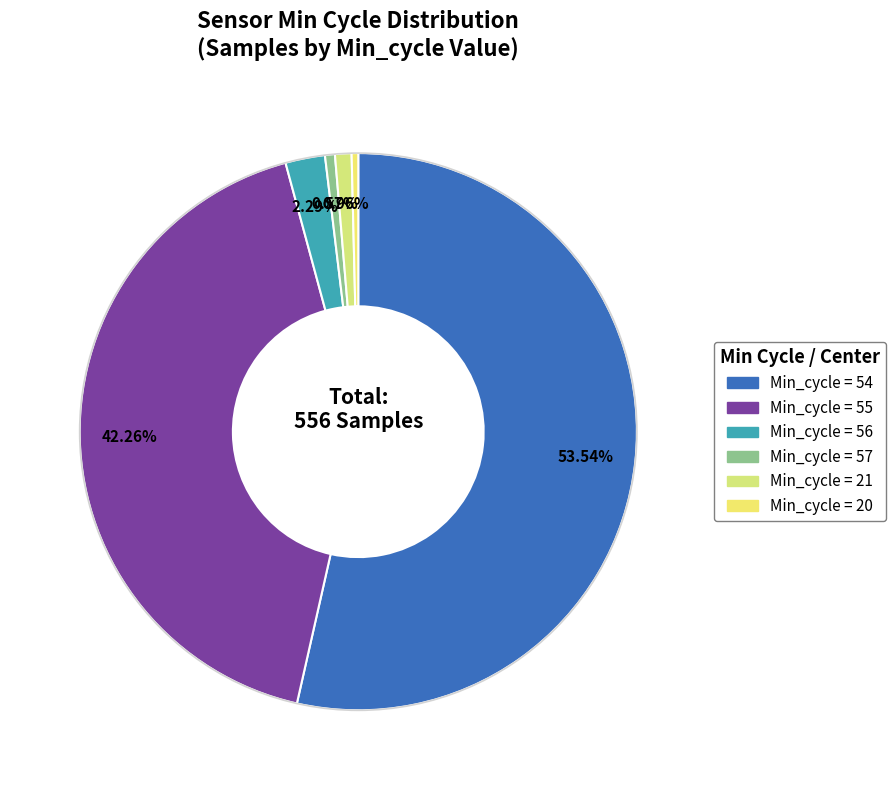

Count the number of slices in the pie.

6